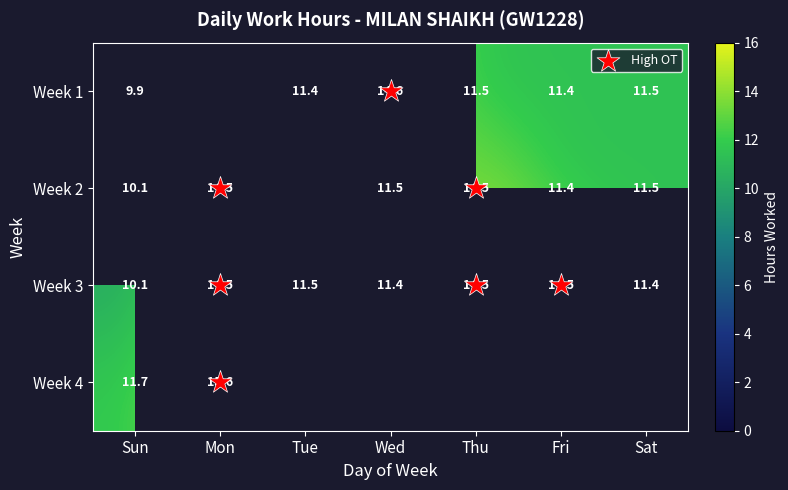

List the series in order of their overall mean, lowest first.

Week 1, Week 2, Week 3, Week 4